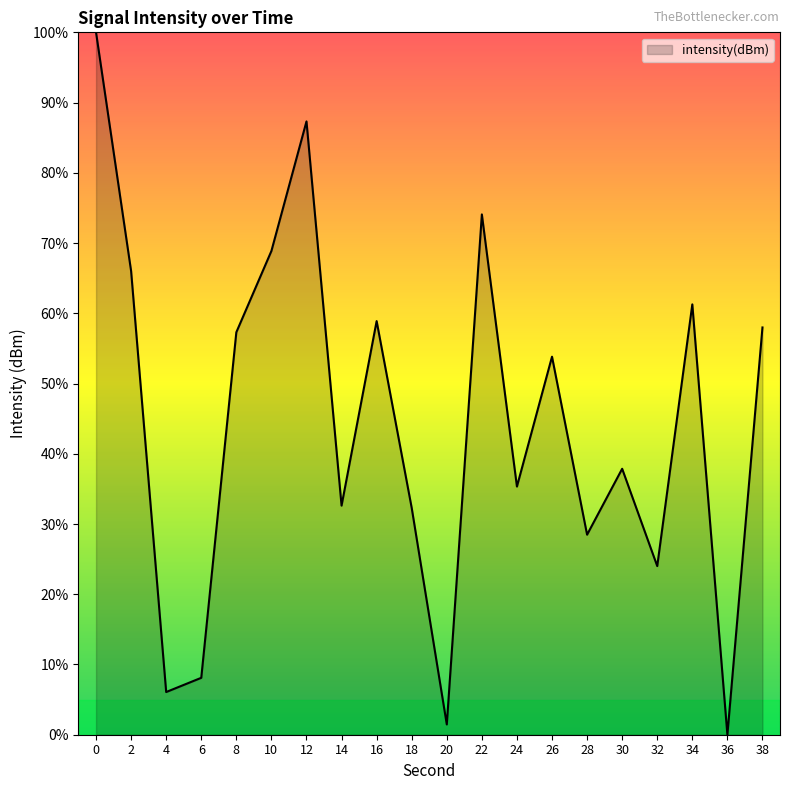

What is the change in value from 18 to 22?

+41.8